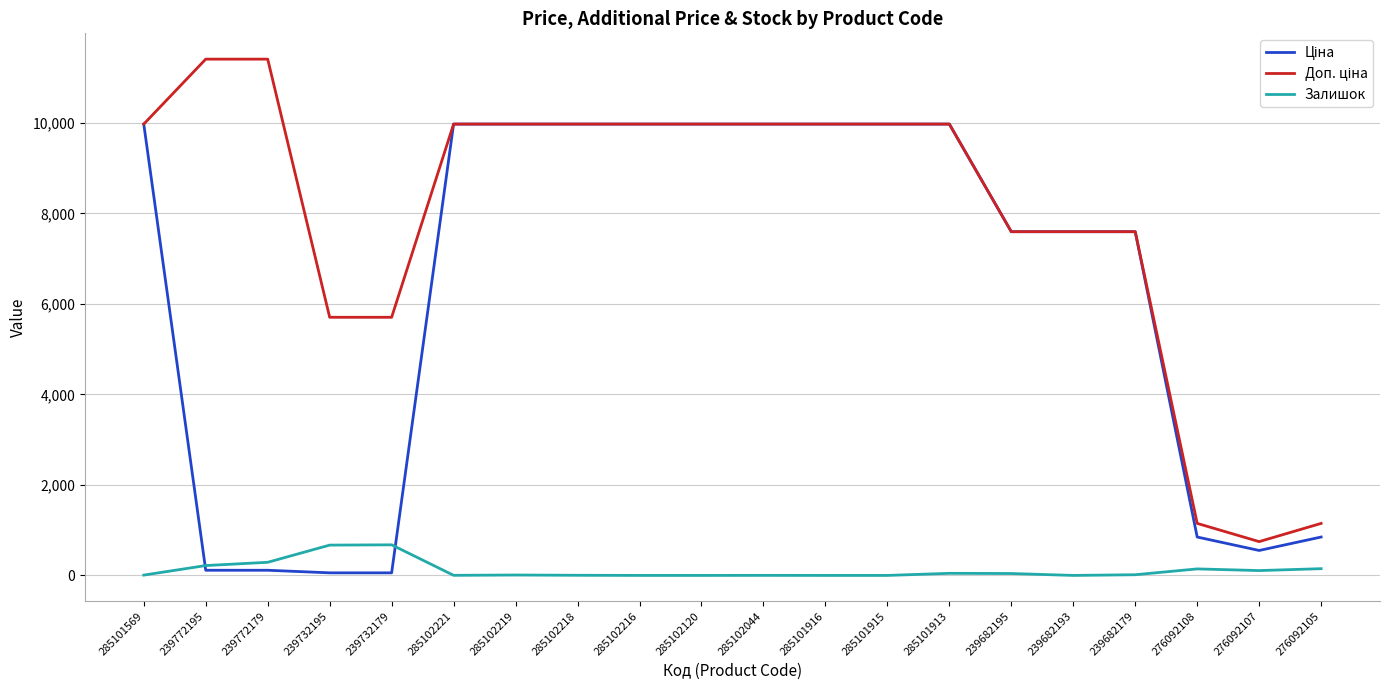

How many lines are shown in the chart?

3